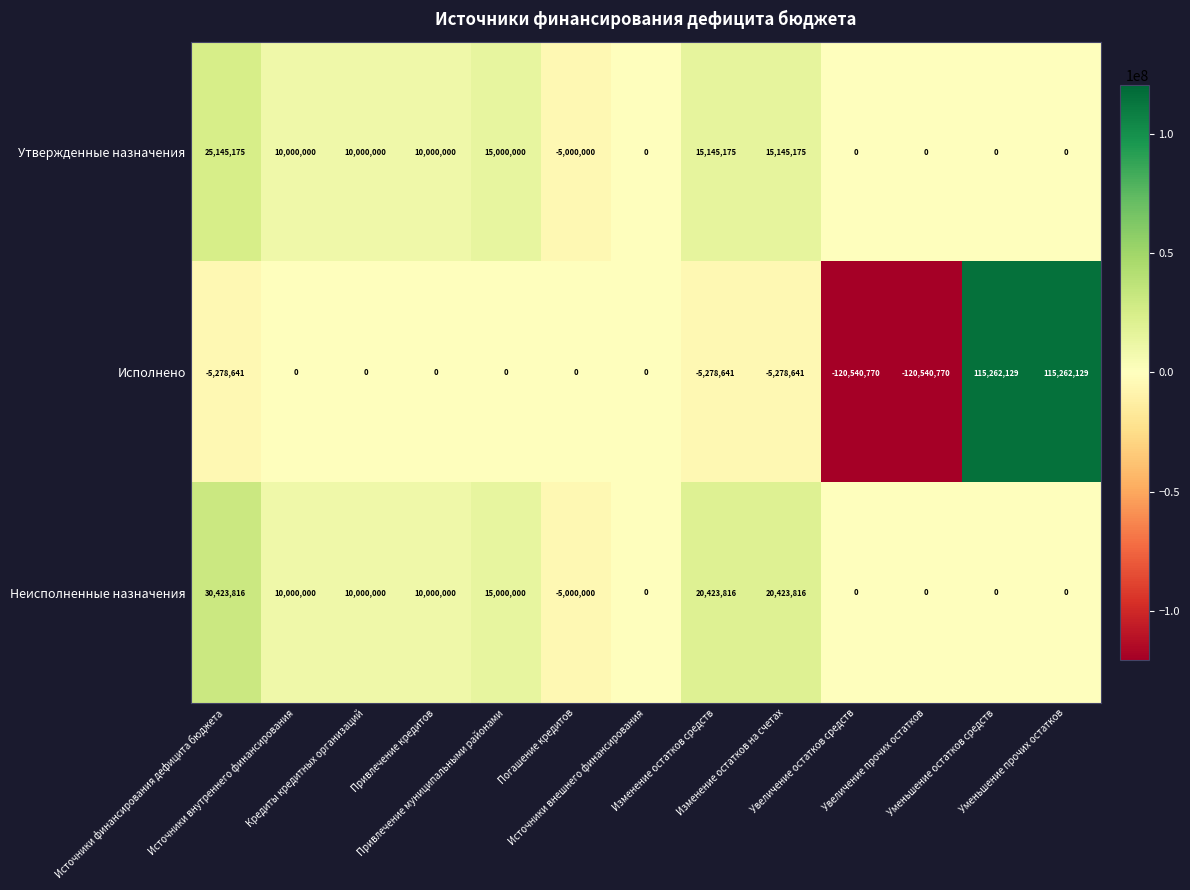

Count the number of data series in this chart.

3